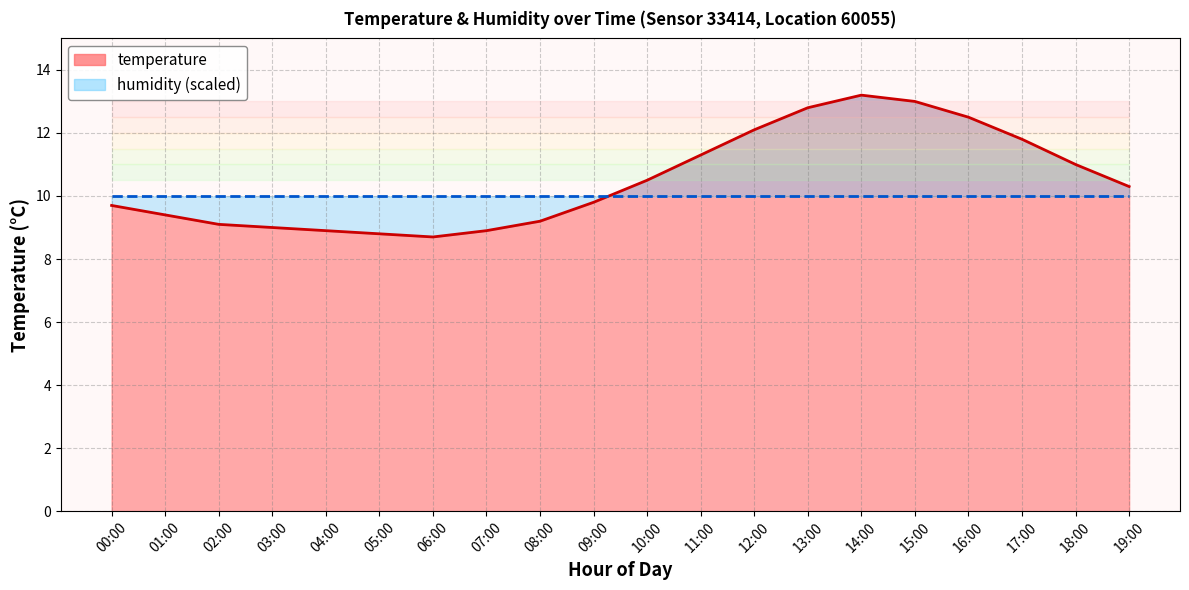

What value does the data have at 11:00?

11.3